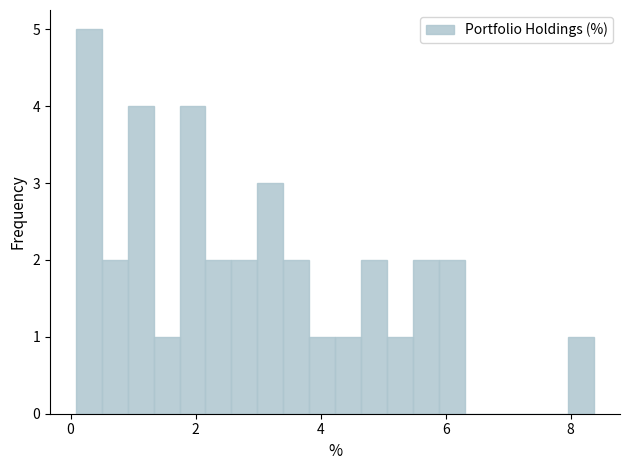

Around what value on the x-axis is the tallest bar? Give the approximate position of its centre, as read against the axis.

0.2